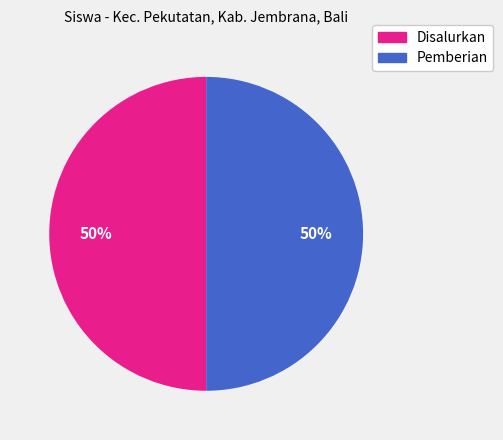

How many slices are in this pie chart?

2